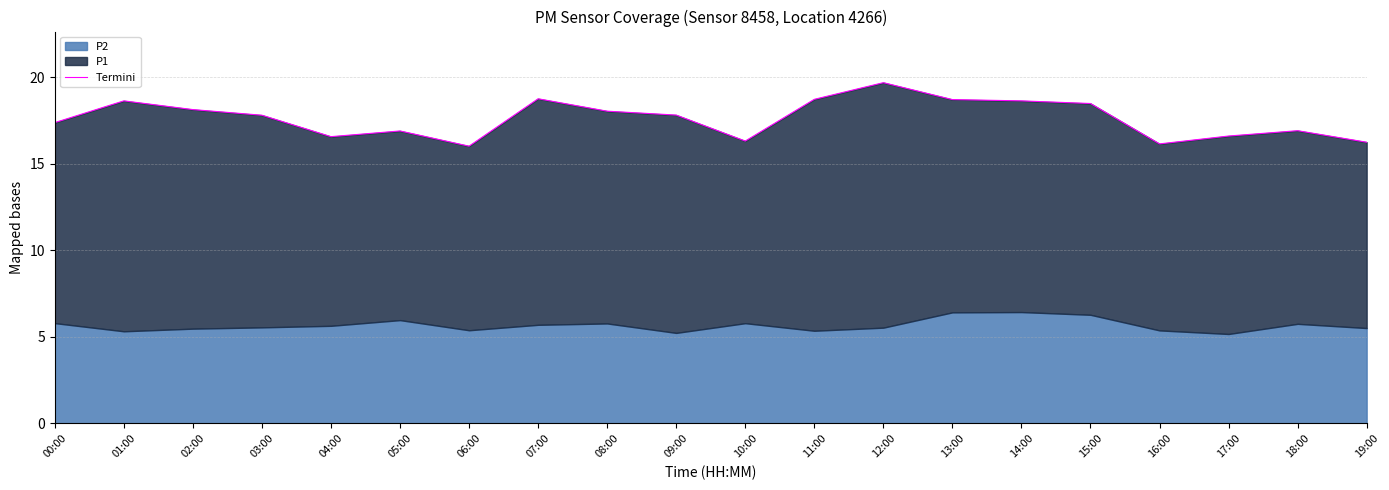

Where is the data nearest to the value 17?

18:00